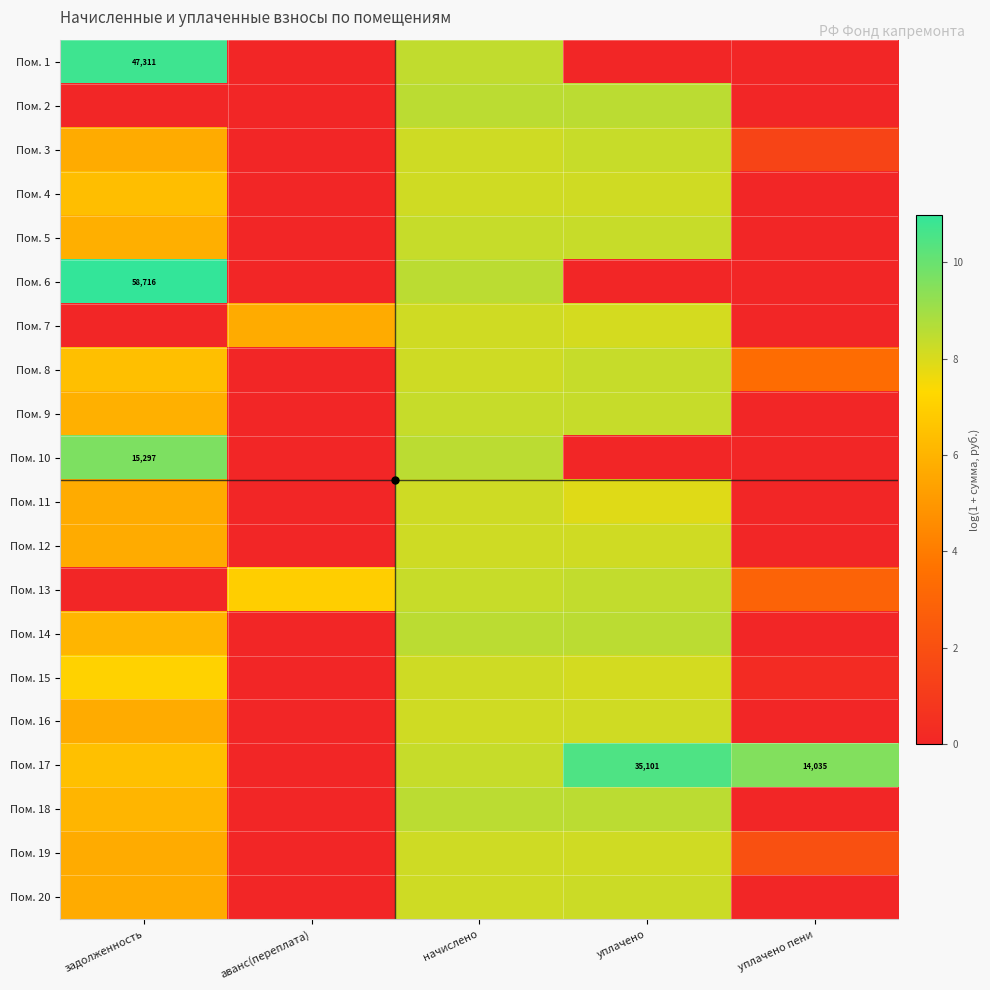

The value of Пом. 5 at задолженность is 2.5. True or false?

False